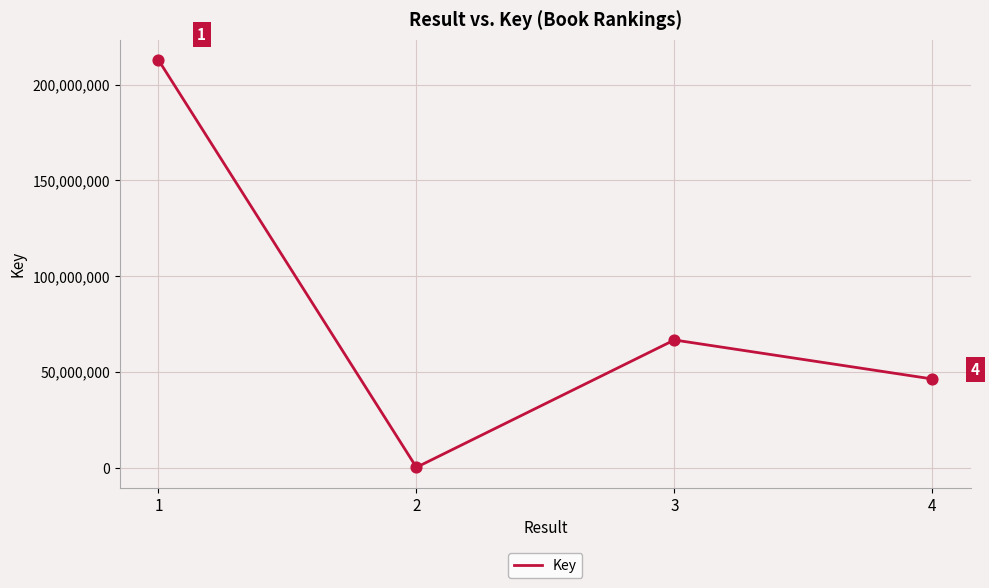

What is the ratio of the value at 3 to the value at 1?

0.3